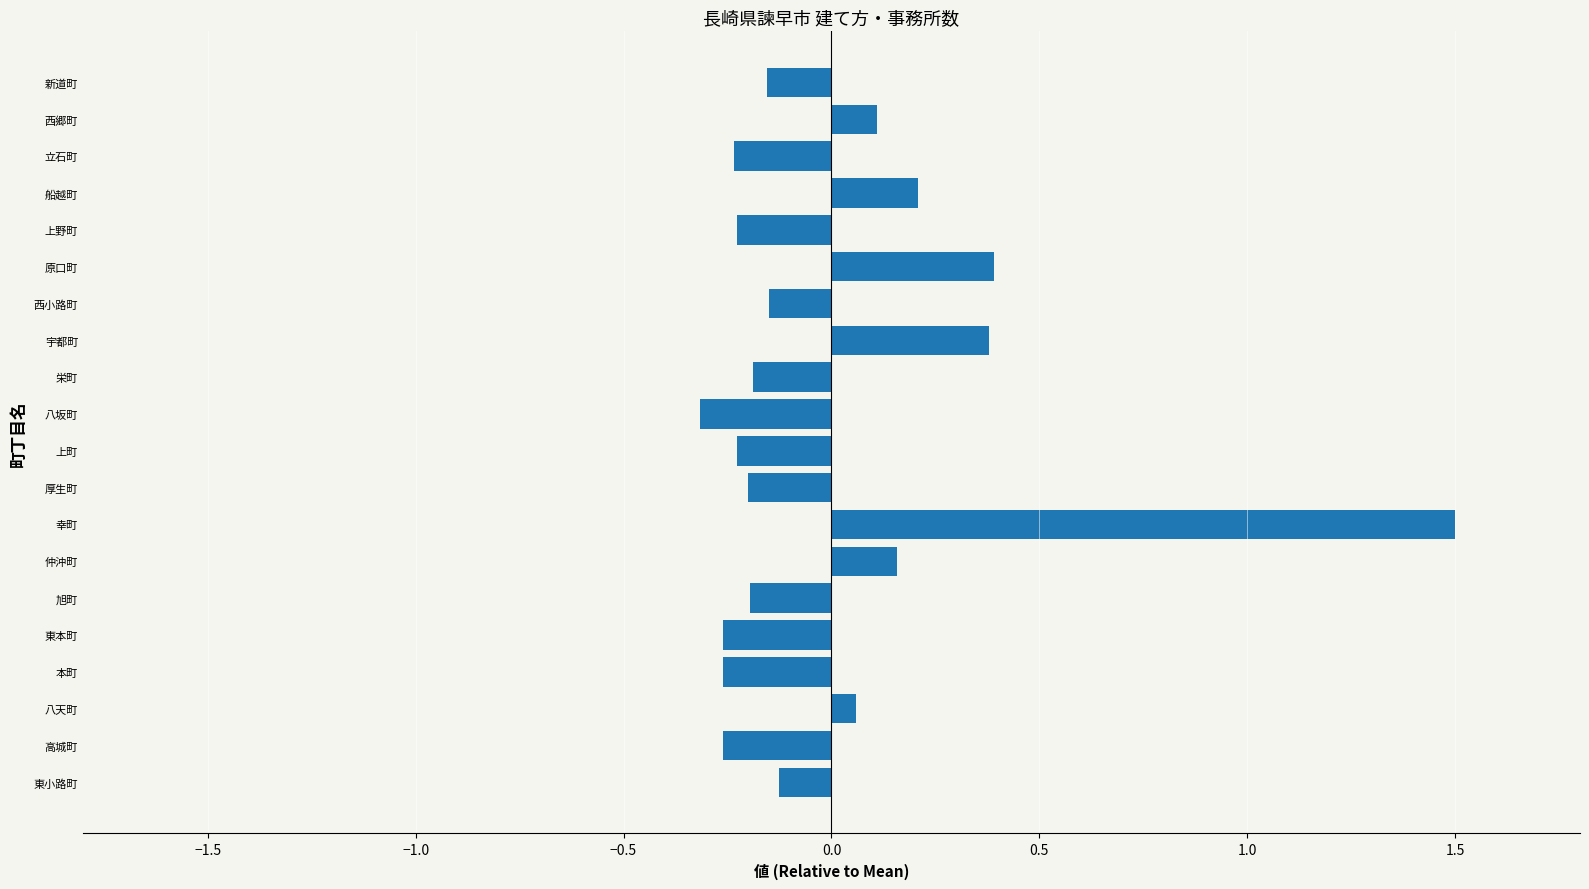

What is the difference between the maximum and second lowest values?

1.8